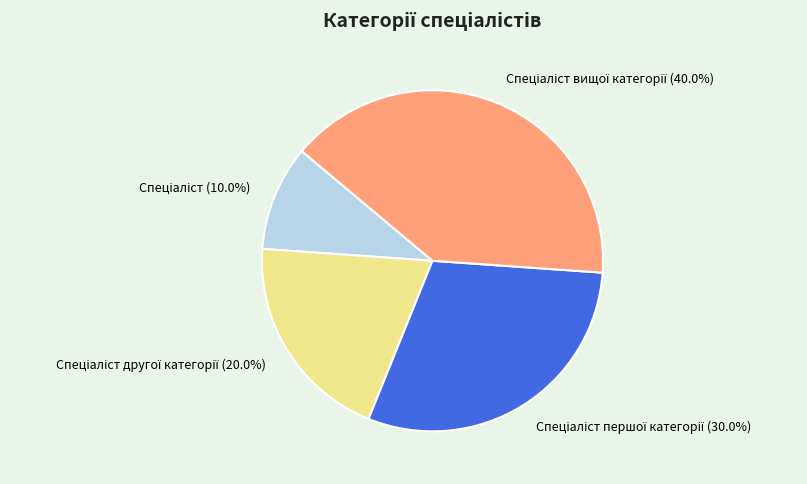

Is there a majority slice in this chart?

No